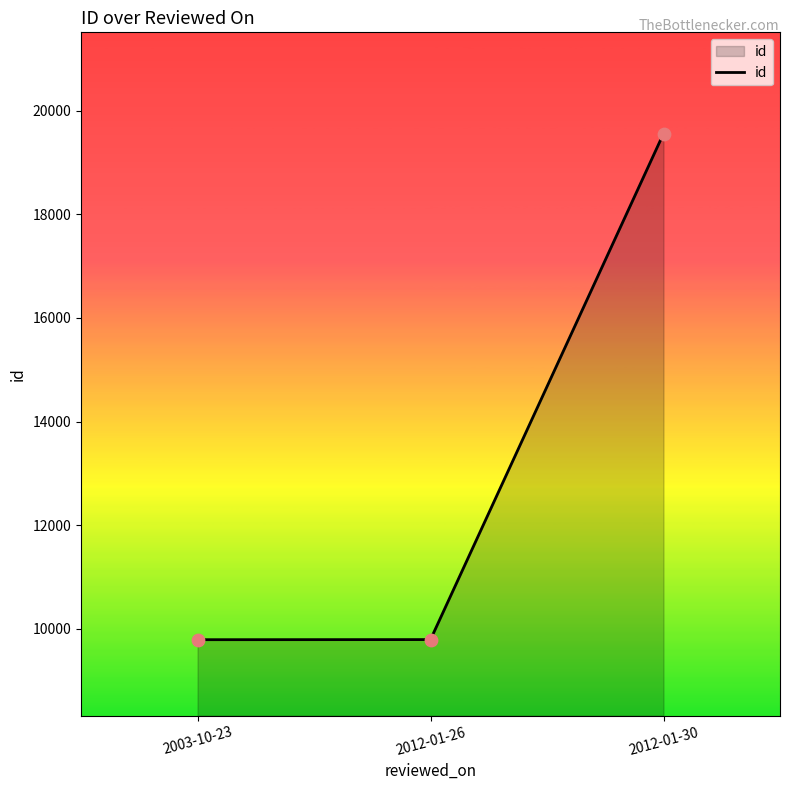

What is the ratio of the value at 2003-10-23 to the value at 2012-01-30?

0.5